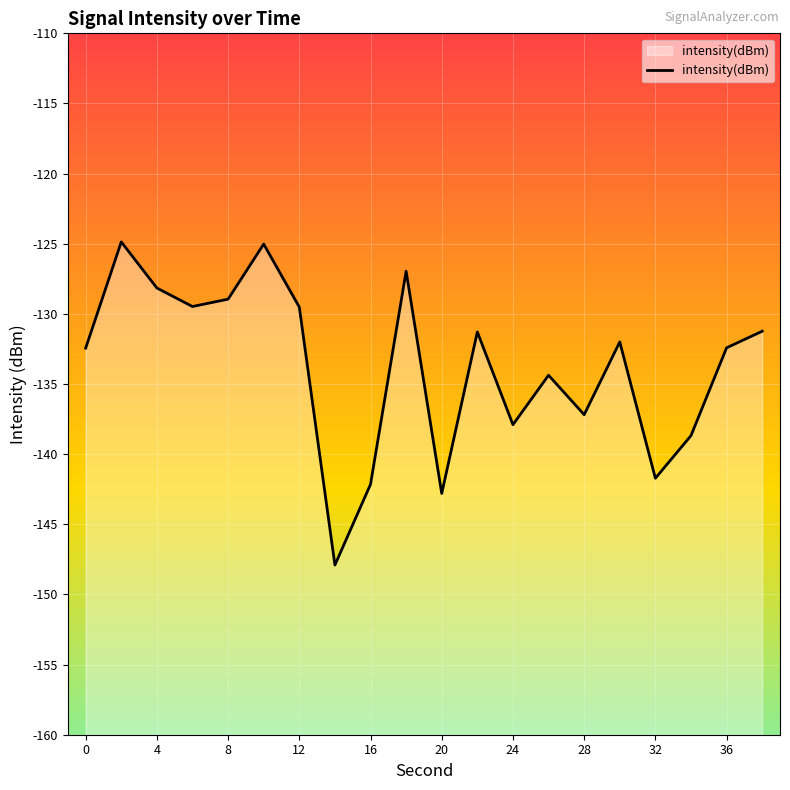

Does the chart display data point markers on the line(s)?

No